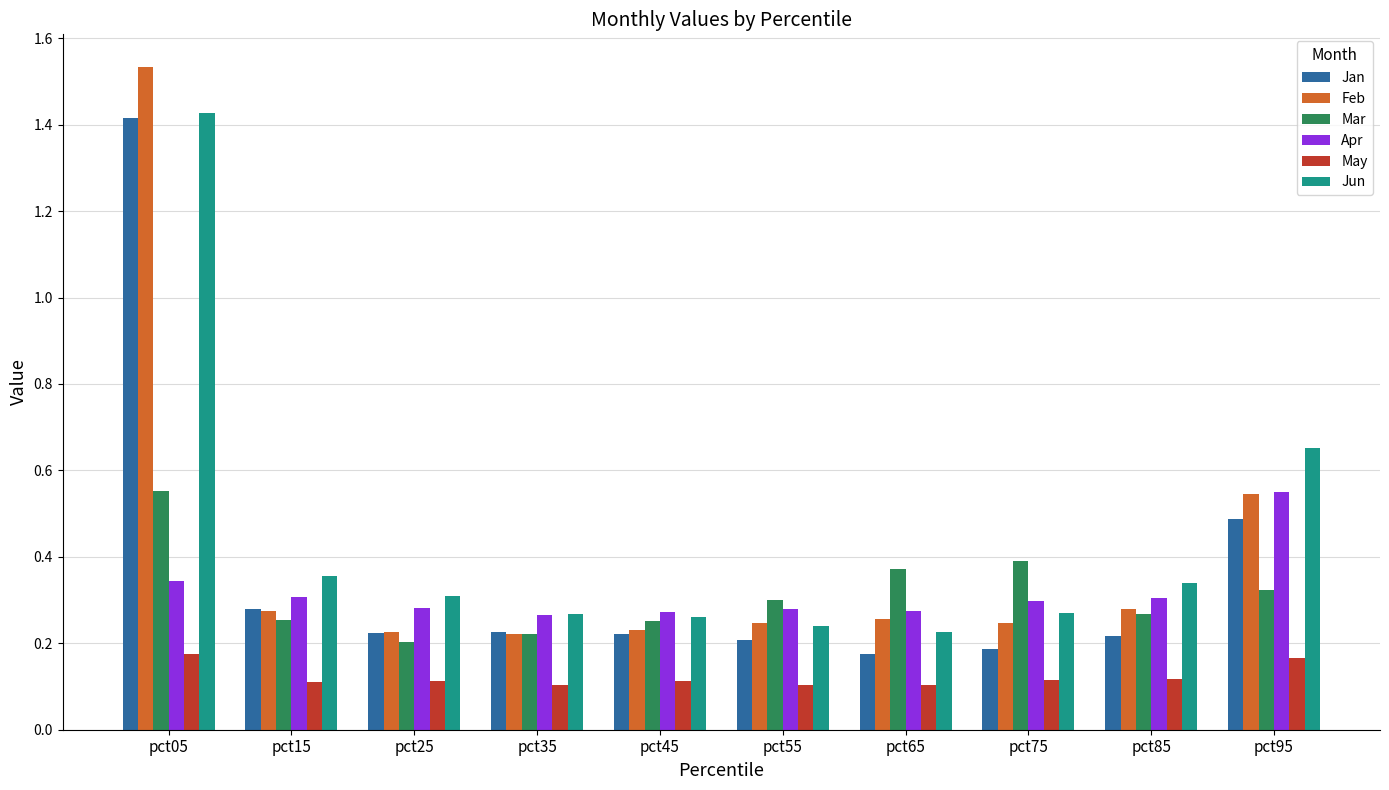

Is the value of Mar at pct65 greater than the value of Jan at pct25?

Yes